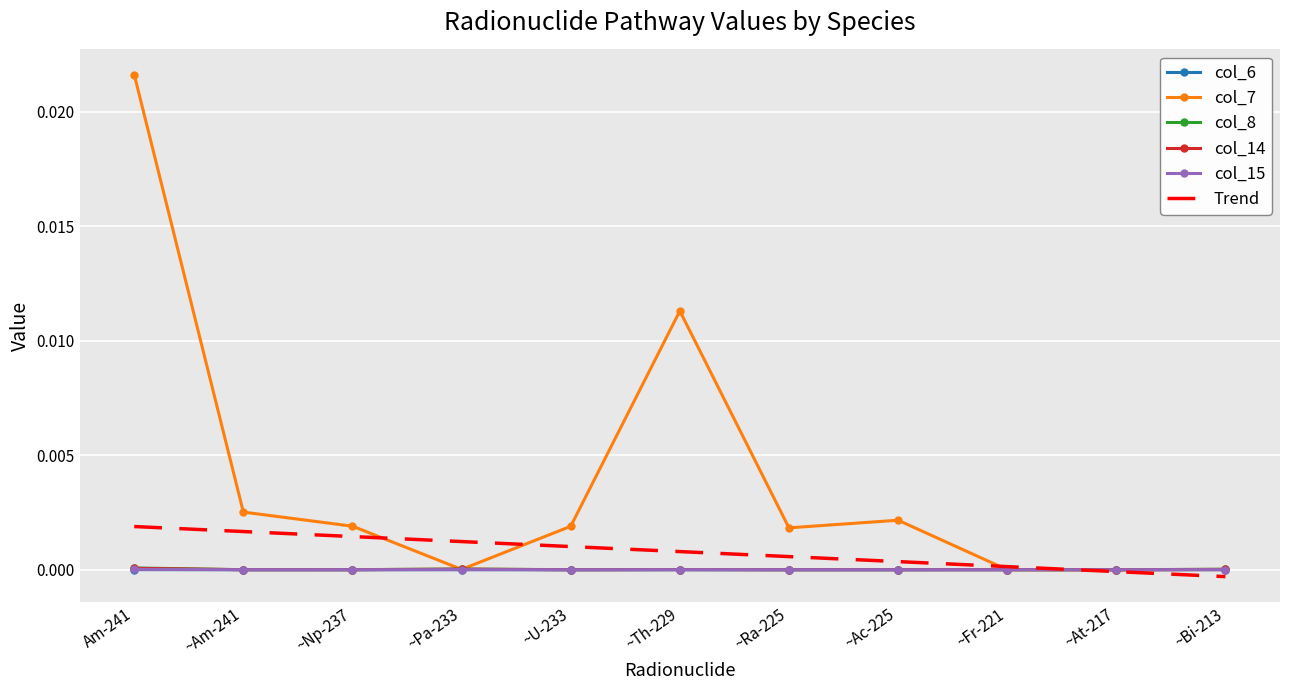

At which category is the sum across all series the highest?

Am-241